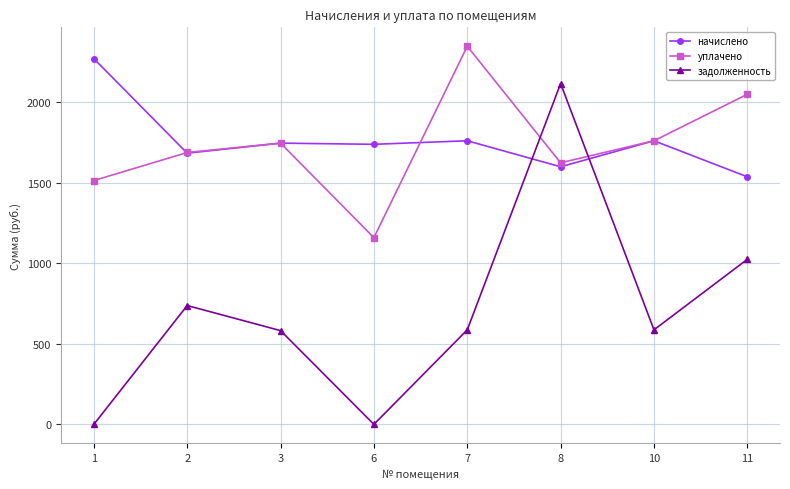

What is the highest value of the начислено series?

2269.3